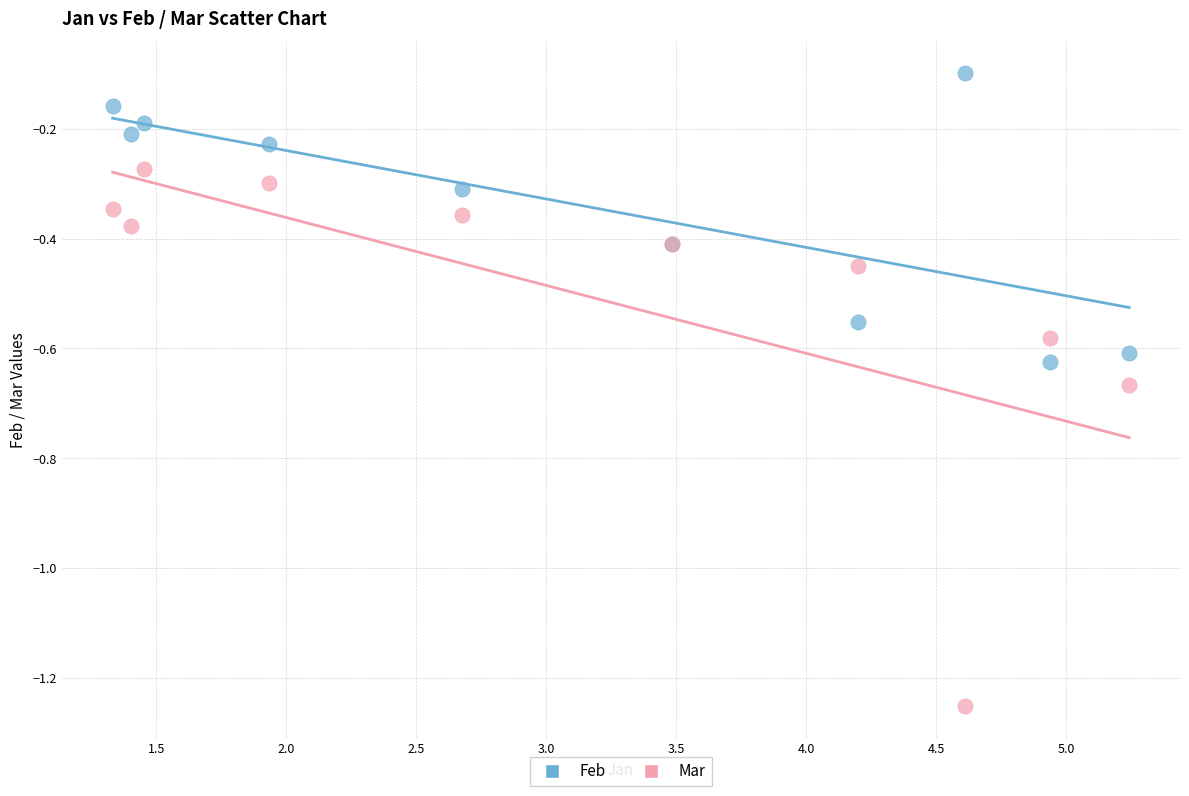

Which series reaches the maximum Y coordinate?

Feb